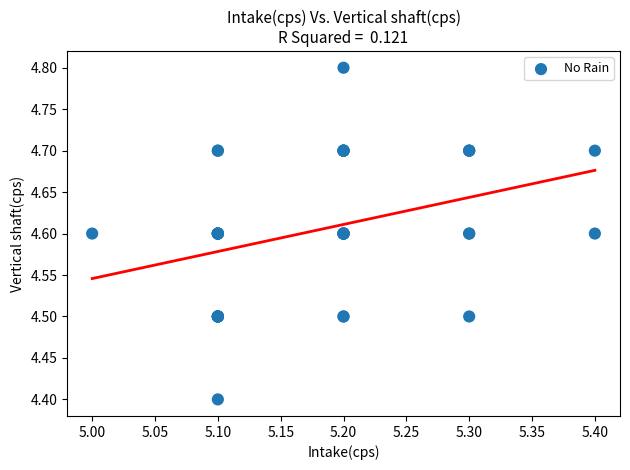

What Y value in the scatter plot is closest to 4?

4.4